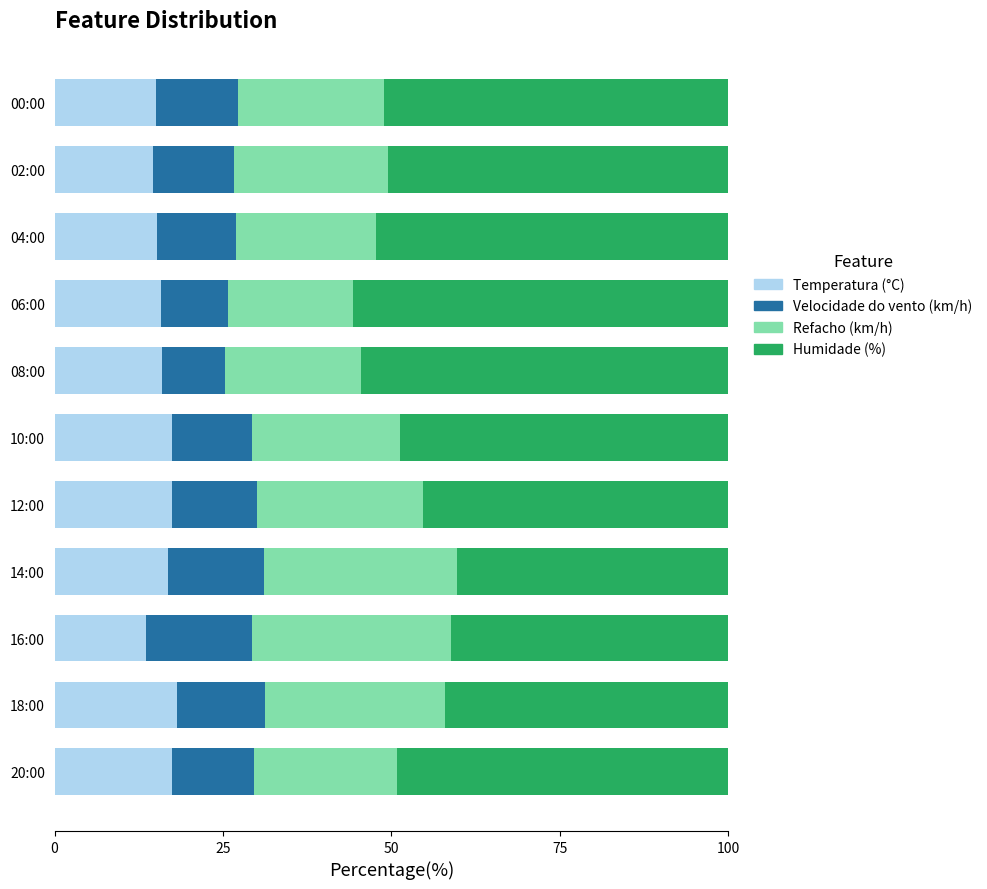

What is the total value across all series at 04:00?

100.0